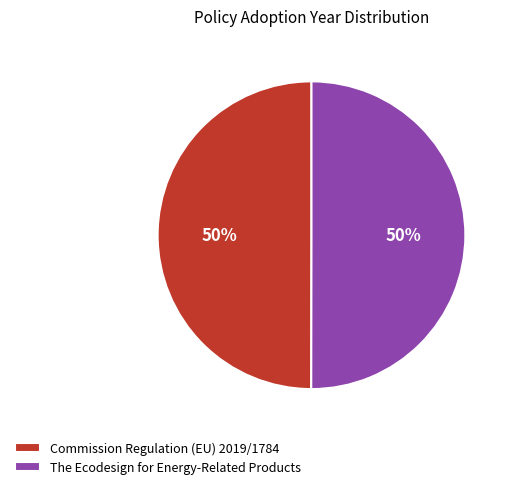

How many slices are in this pie chart?

2